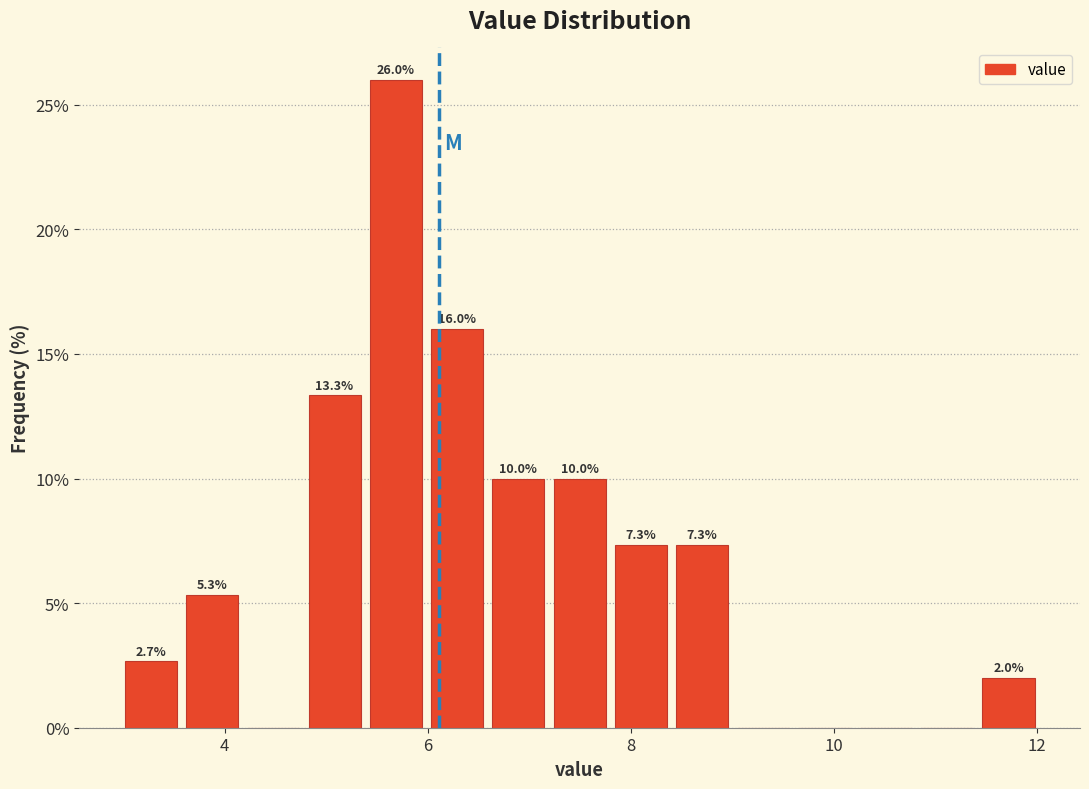

Around what value on the x-axis is the tallest bar? Give the approximate position of its centre, as read against the axis.

5.6